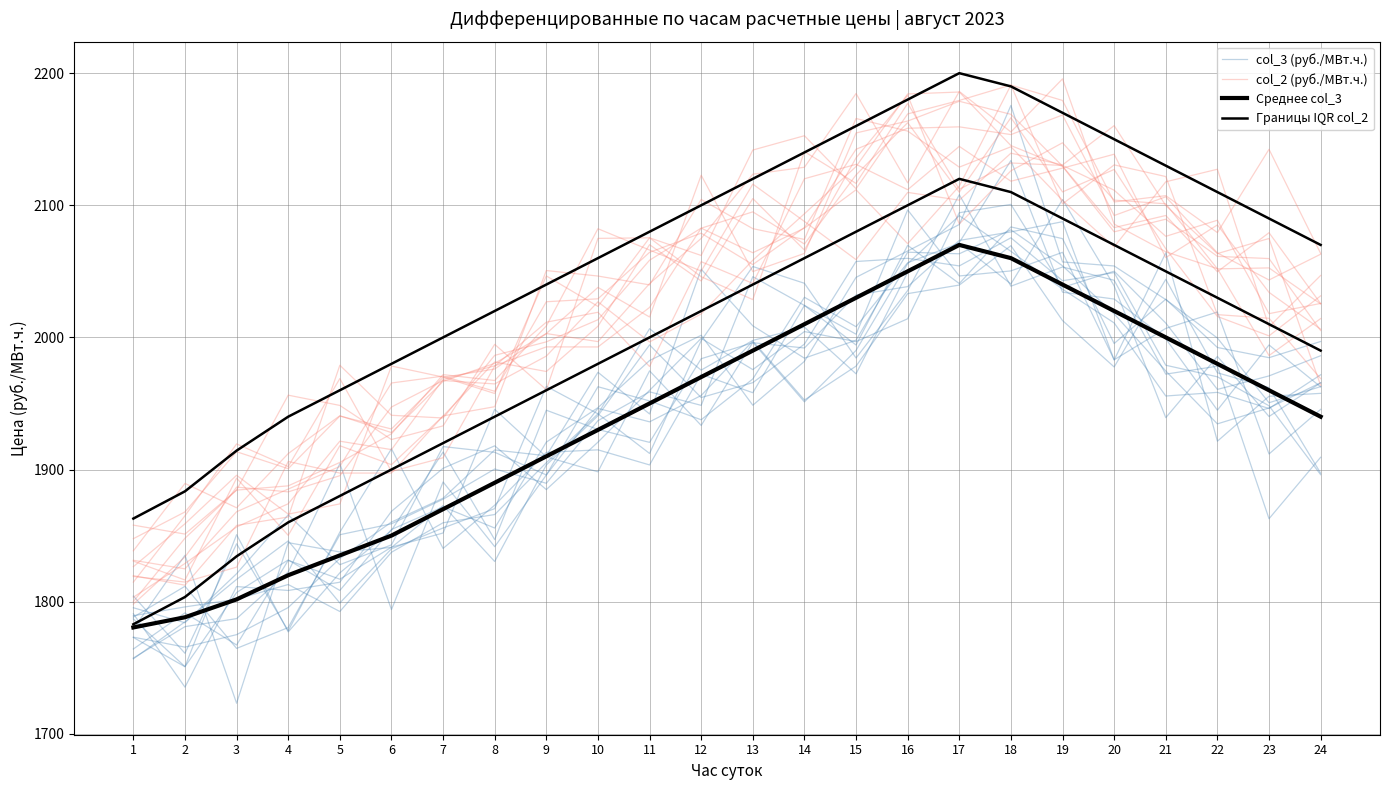

In col_2 (руб./МВт.ч.), how many points are higher than both neighbors (excluding endpoints)?

5